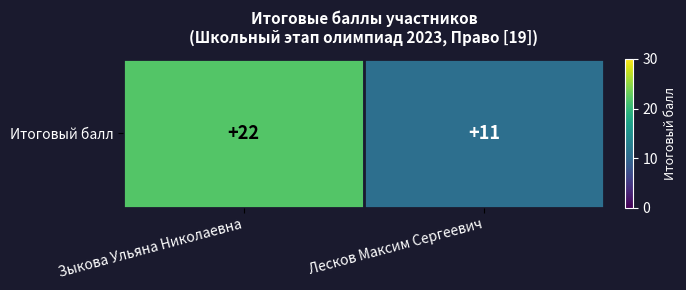

Approximately how many times larger is the value at Зыкова Ульяна Николаевна compared to Лесков Максим Сергеевич?

2.0